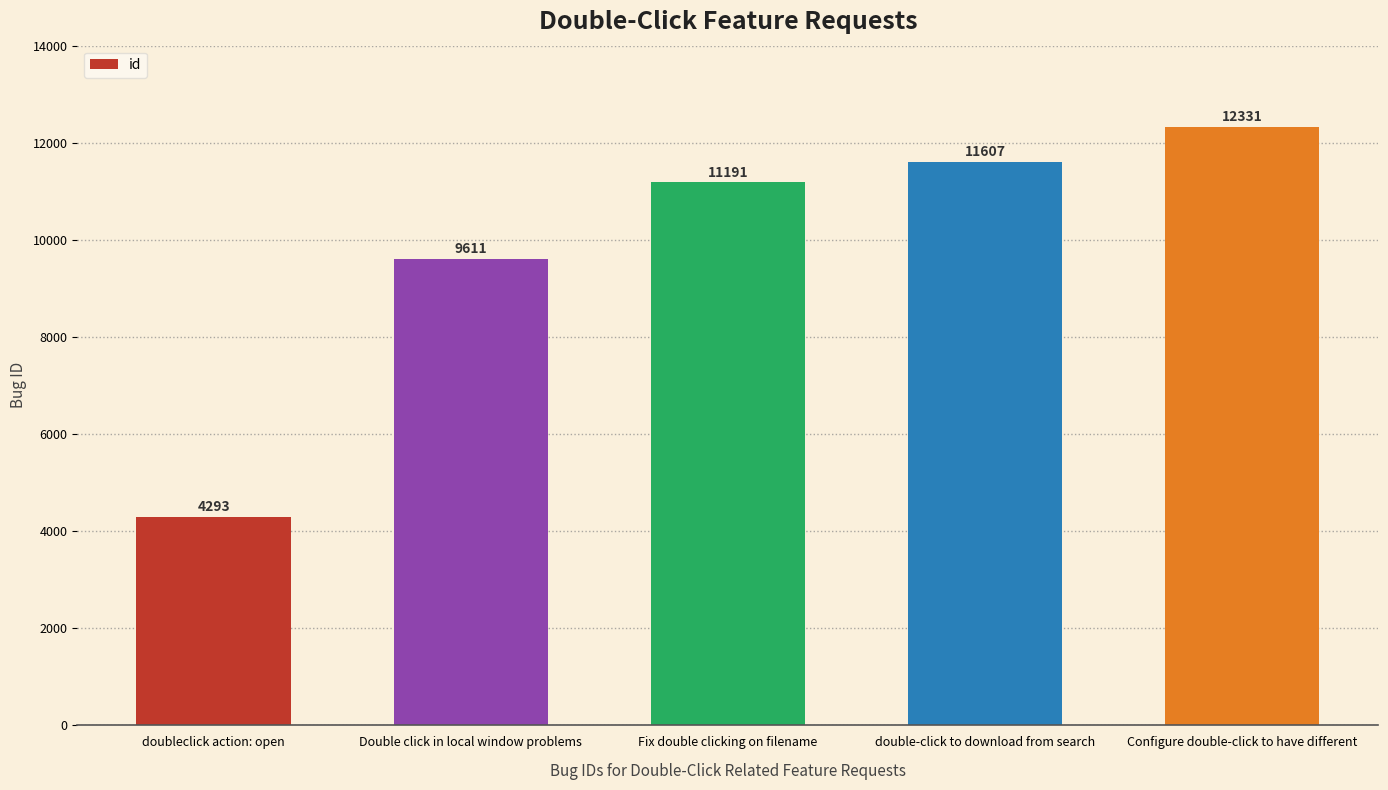

Which has a higher value, double-click to download from search or Double click in local window problems?

double-click to download from search